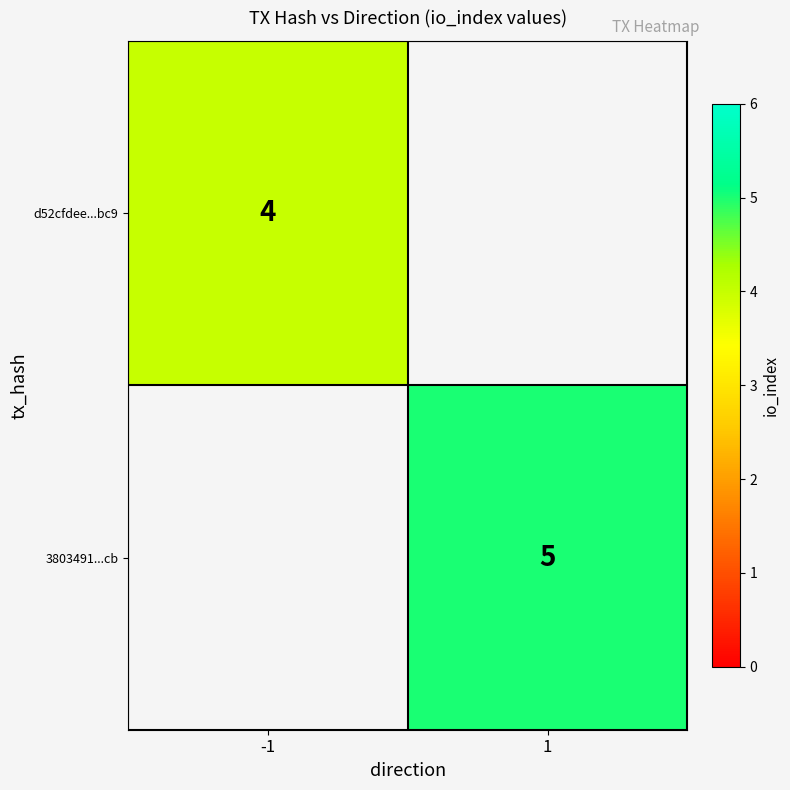

The value of 3803491...cb at 1 is 5. True or false?

True